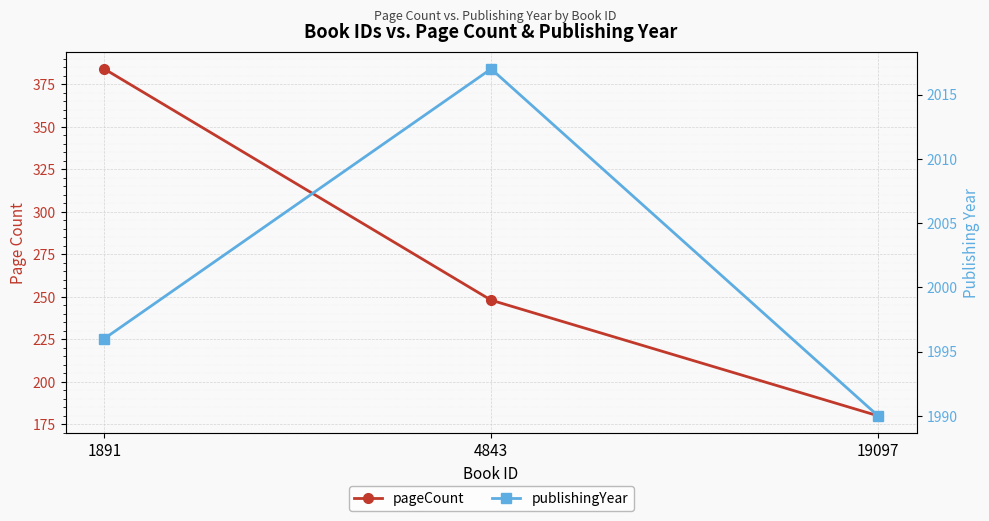

Rank the series at 19097 from lowest to highest value.

pageCount, publishingYear